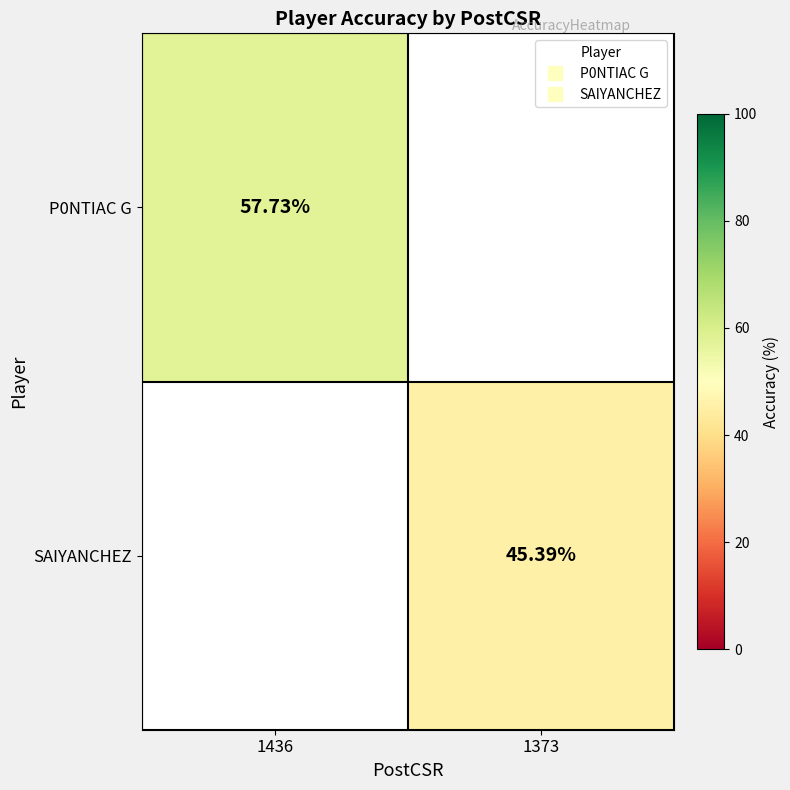

How many categories are shown in the chart?

2